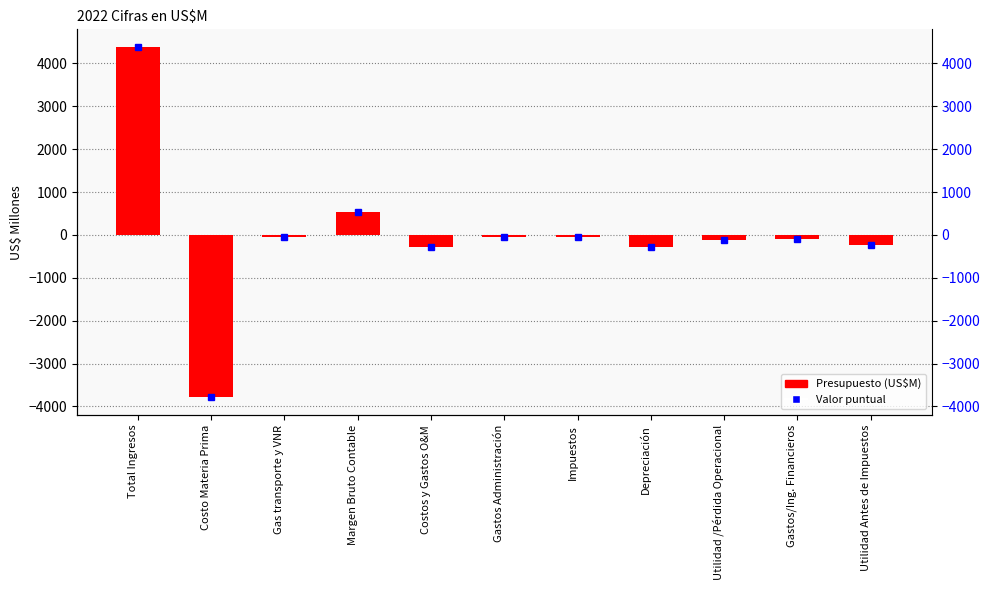

Reading right to left, transcribe all the data shown in this chart.

-224.3	-100.6	-123.7	-271.9	-55.6	-48.3	-286.1	538.1	-57.1	-3792.7	4387.9